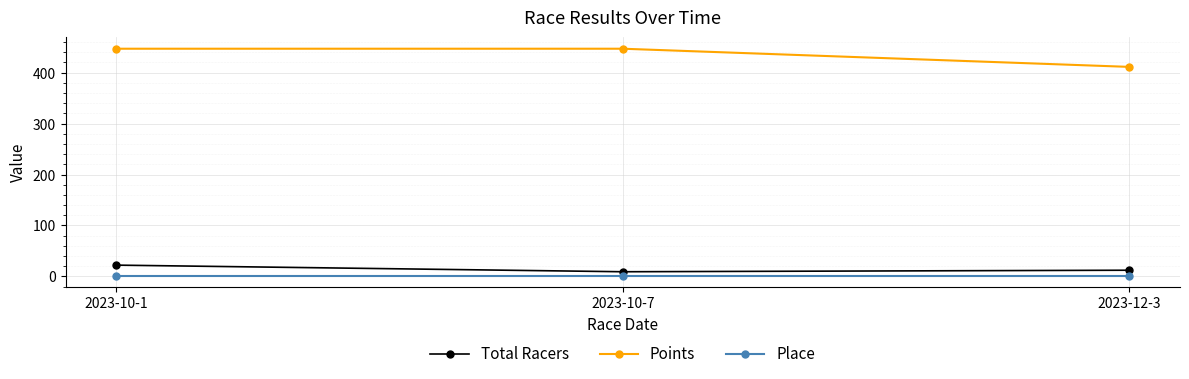

At which label does Points reach its minimum?

2023-12-3